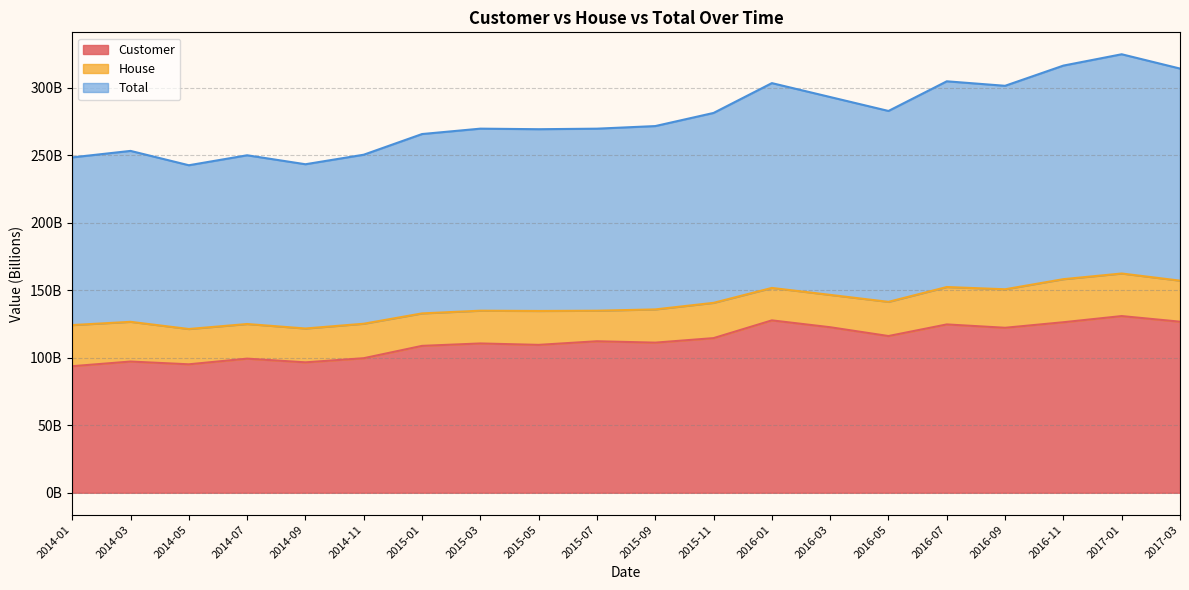

Does the chart display data point markers on the line(s)?

No